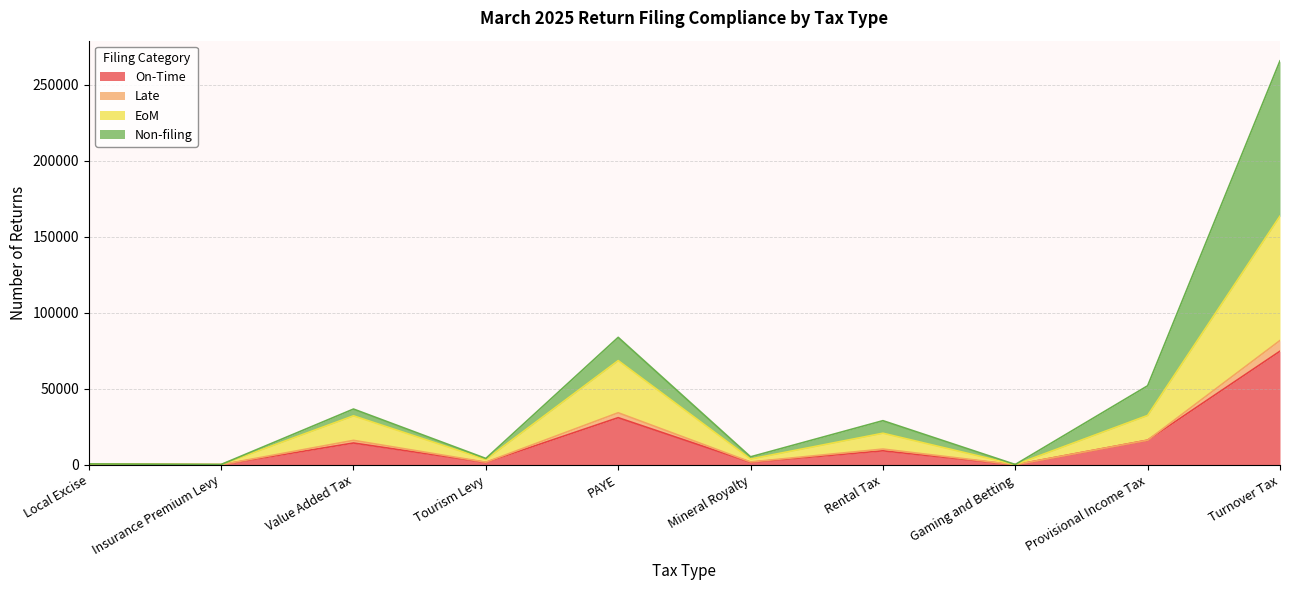

Where is EoM nearest to the value 40947?

PAYE